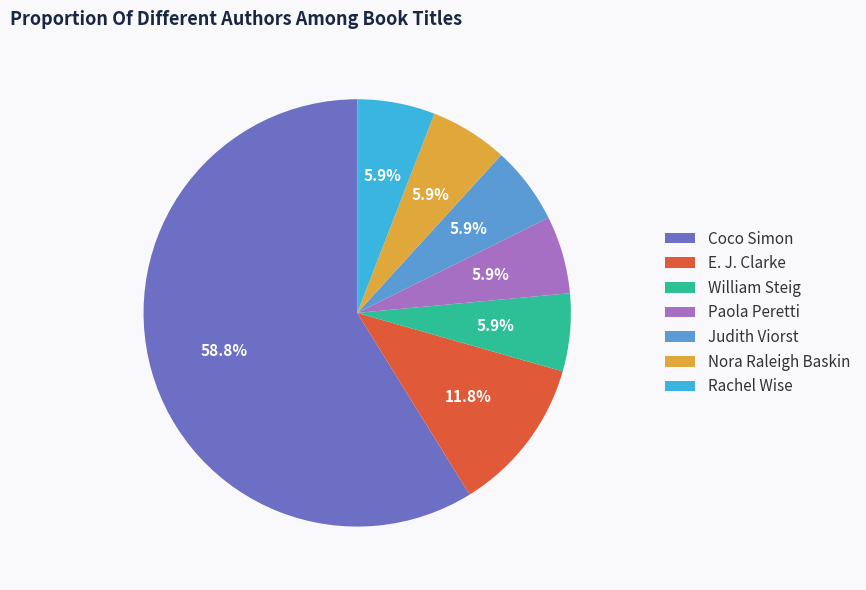

Between E. J. Clarke and William Steig, which is larger?

E. J. Clarke